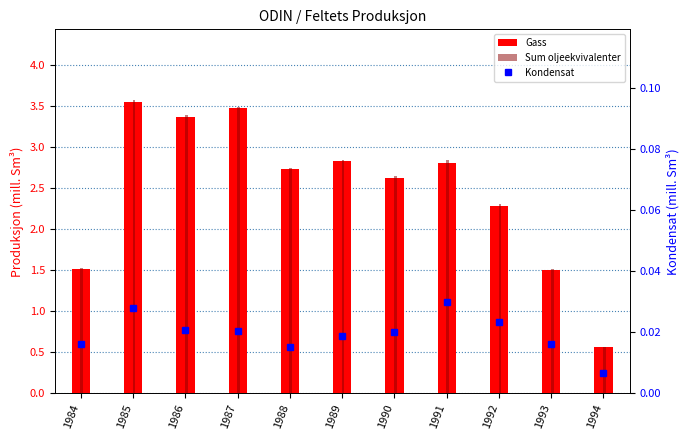

Is the value of Sum oljeekvivalenter at 1984 greater than the value of Gass at 1984?

Yes